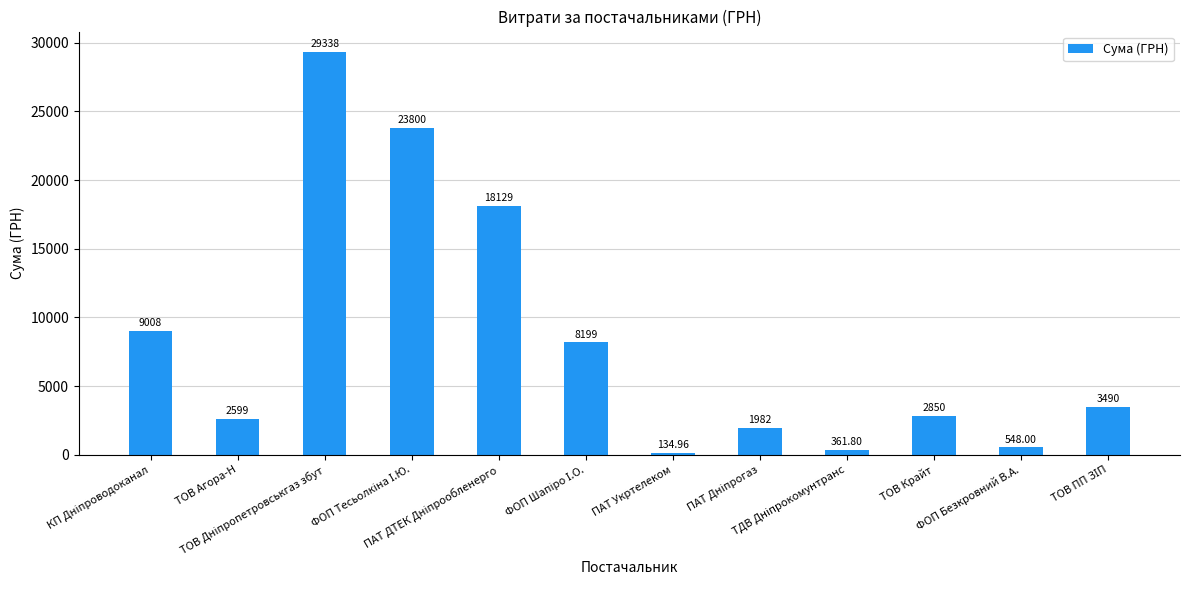

List the labels in order of value, largest first.

ТОВ Дніпропетровськгаз збут, ФОП Тесьолкіна І.Ю., ПАТ ДТЕК Дніпрообленерго, КП Дніпроводоканал, ФОП Шапіро І.О., ТОВ ПП ЗІП, ТОВ Крайт, ТОВ Агора-Н, ПАТ Дніпрогаз, ФОП Безкровний В.А., ТДВ Дніпрокомунтранс, ПАТ Укртелеком